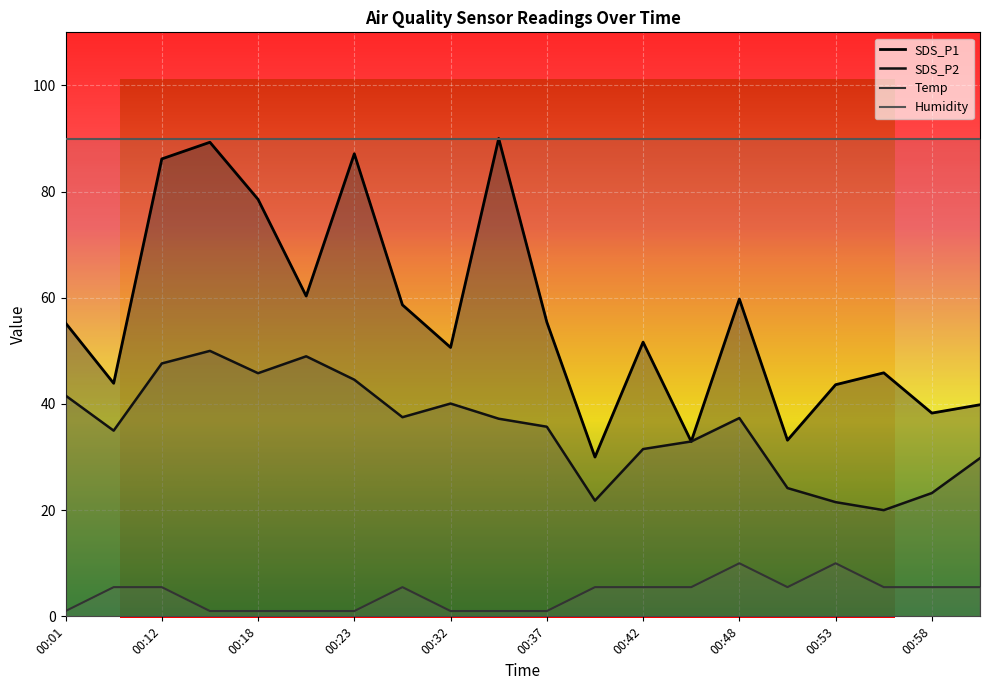

How many categories are shown in the chart?

20